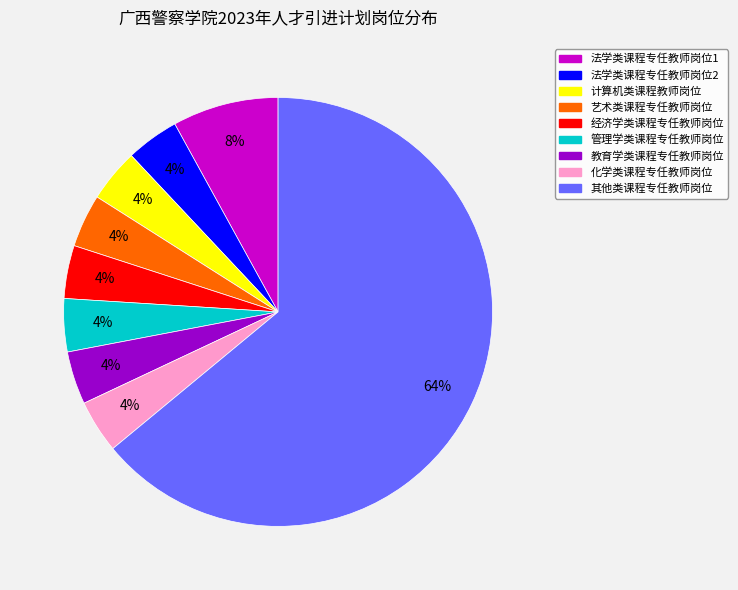

Is there a majority slice in this chart?

Yes